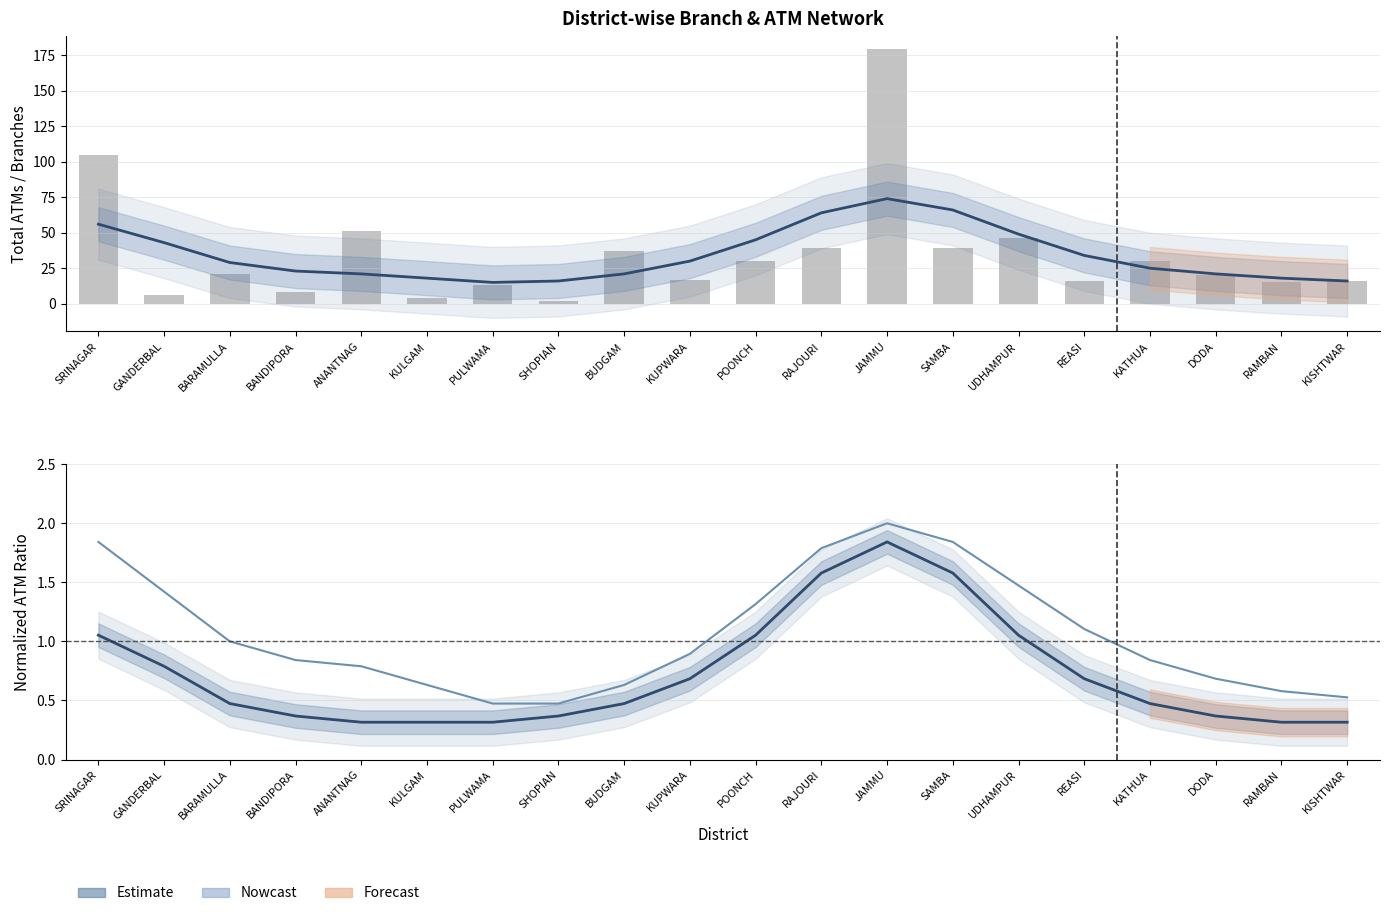

What is the sum of all Offsite ATMs (norm) values?

21.2